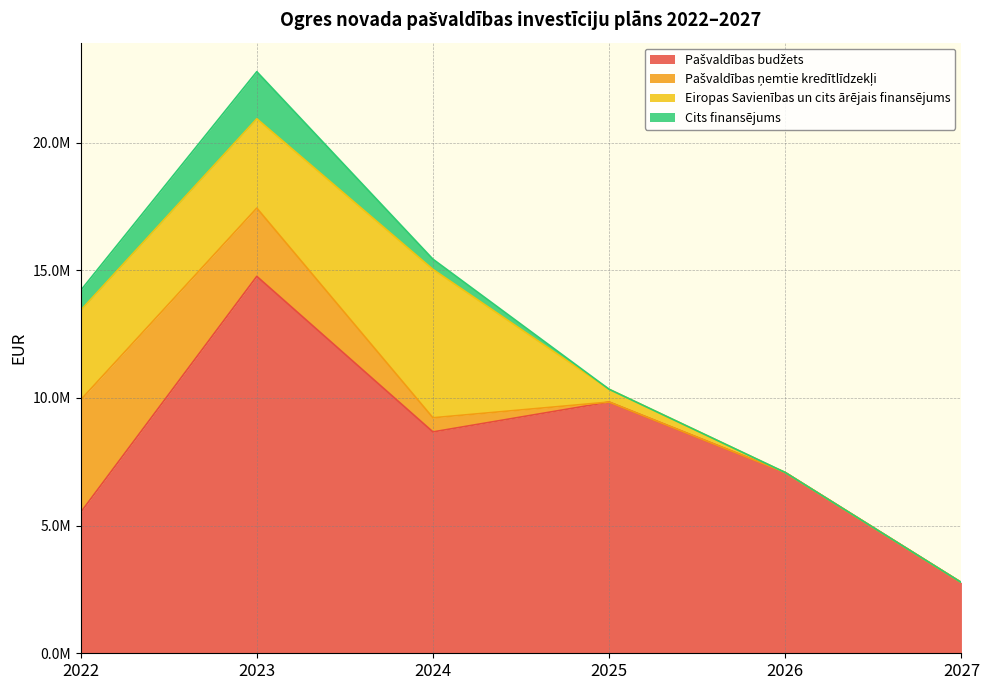

What is the value of the Pašvaldības ņemtie kredītlīdzekļi point at the 3rd from the left?

553992.1